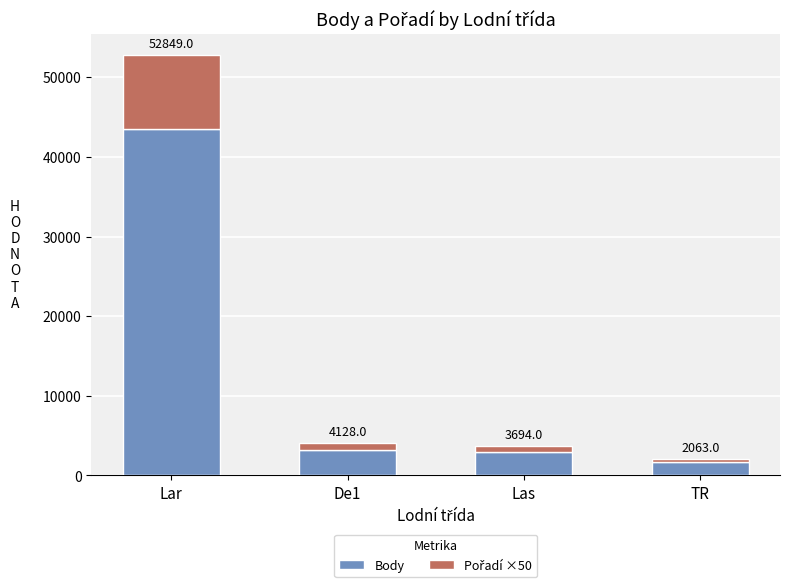

How many bars are there in total?

4